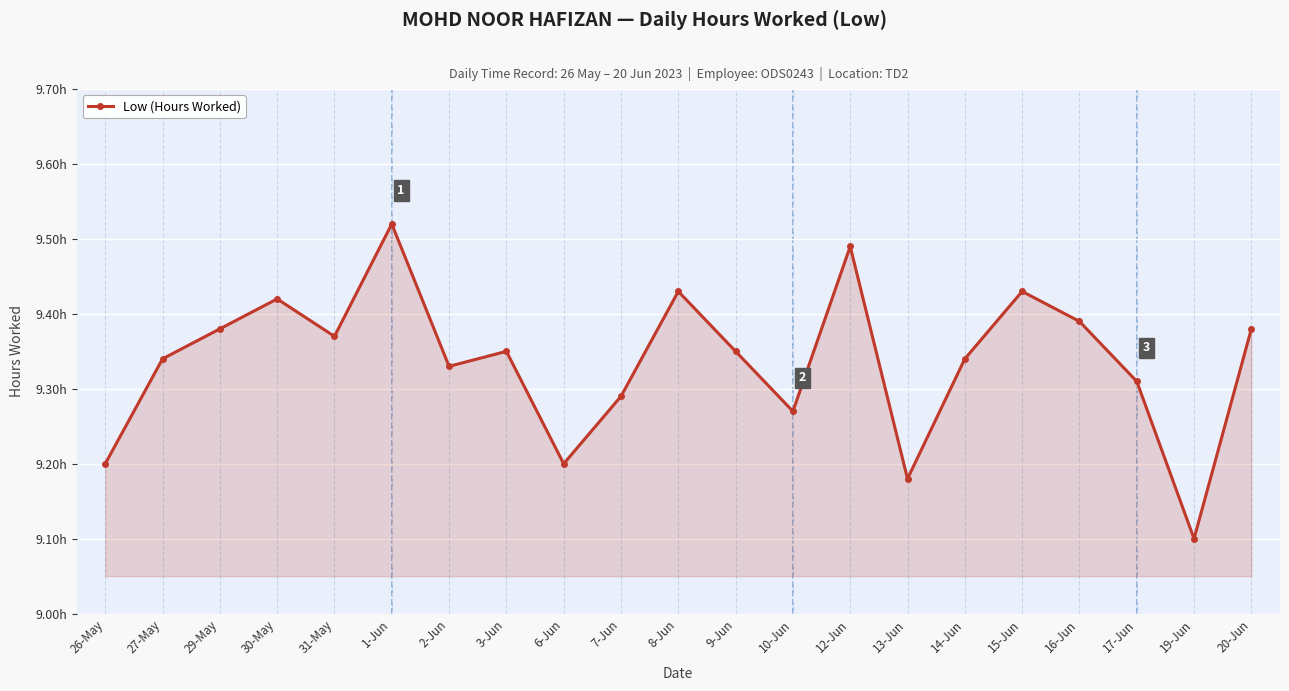

Is this an area chart (filled region under the line)?

Yes